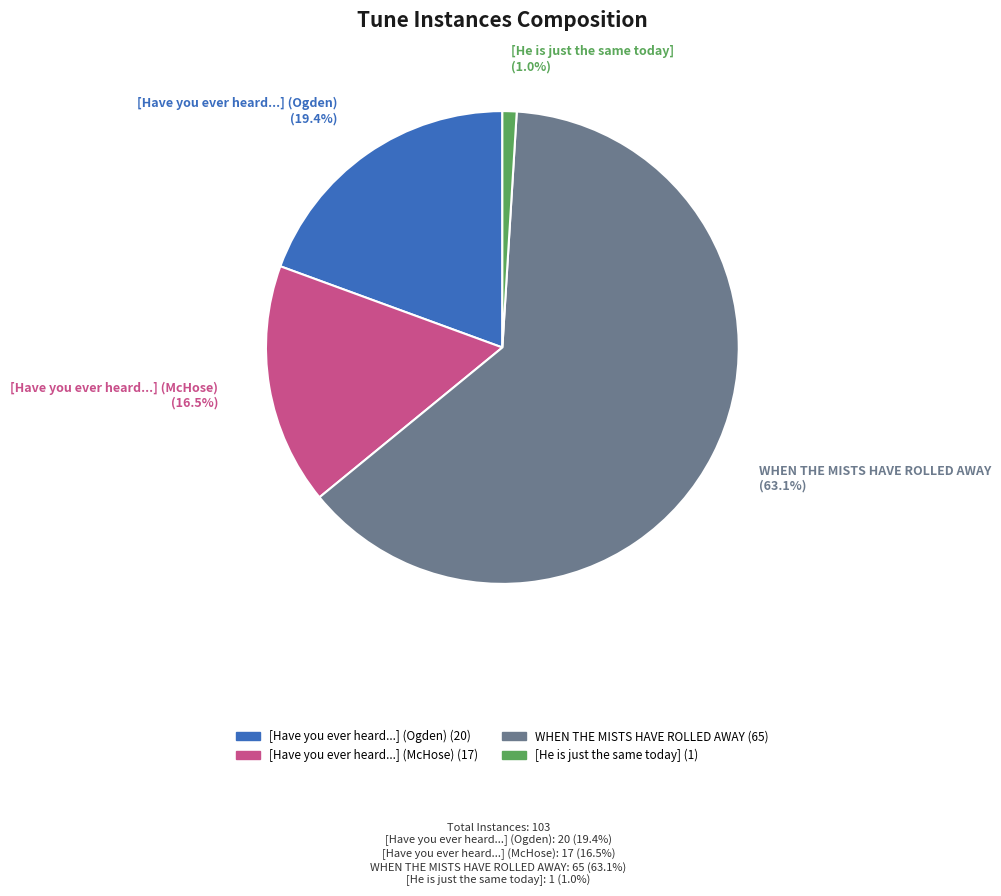

Is there any slice that represents more than half of the pie?

Yes